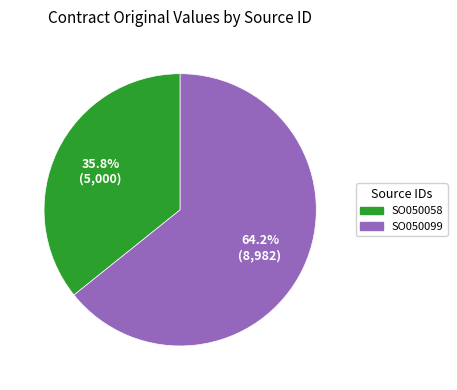

Between SO050099 and SO050058, which is larger?

SO050099